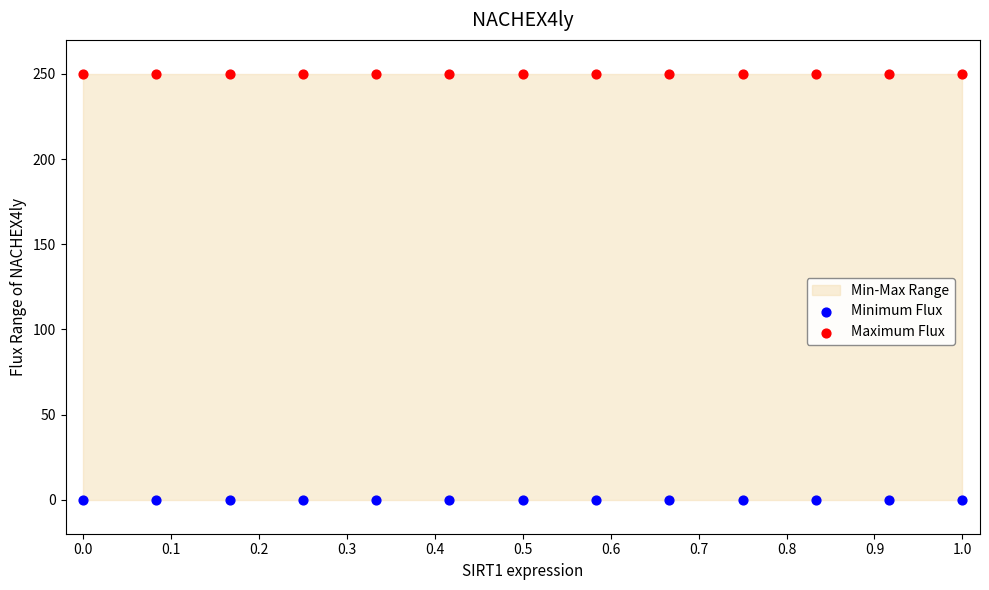

Which series contains the highest Y value?

Maximum Flux